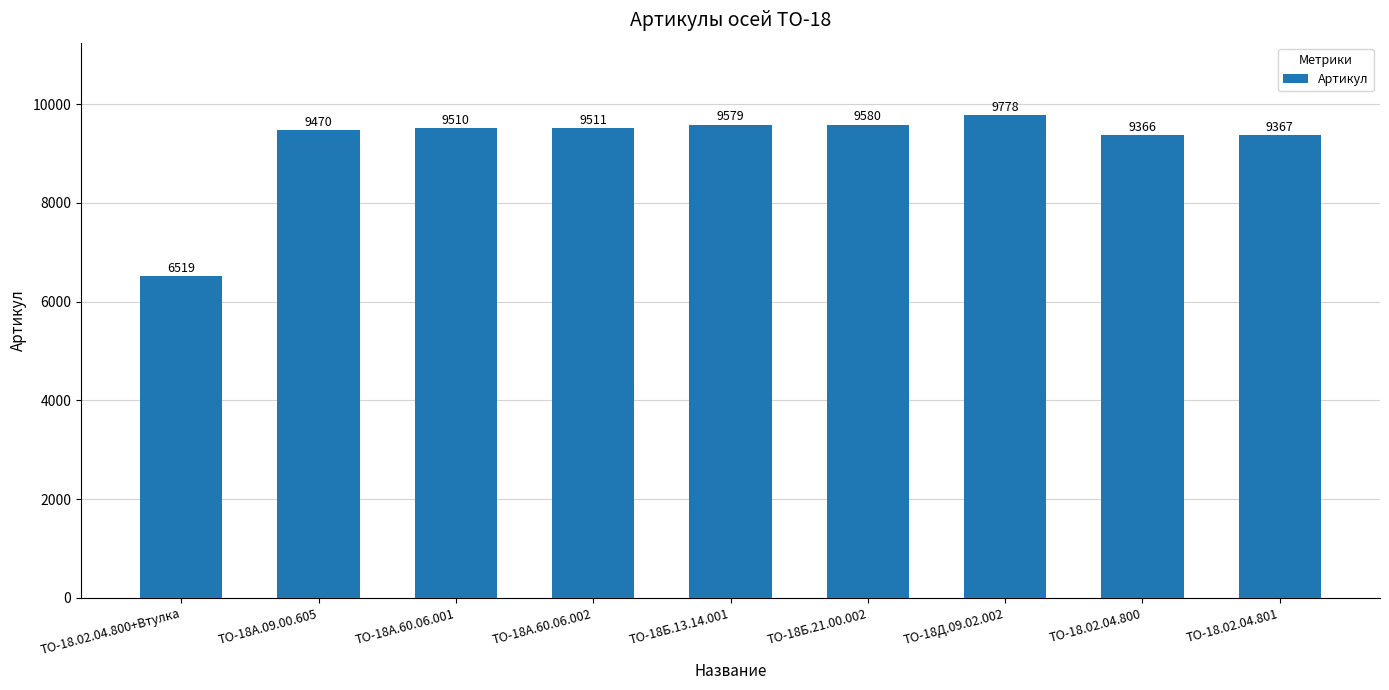

What is the difference between the values at ТО-18А.60.06.002 and ТО-18.02.04.801?

144